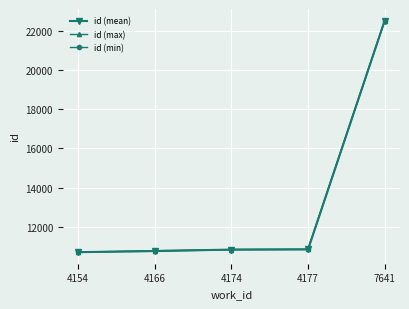

What is the value of the id (mean) point at the 1st from the left?

10696